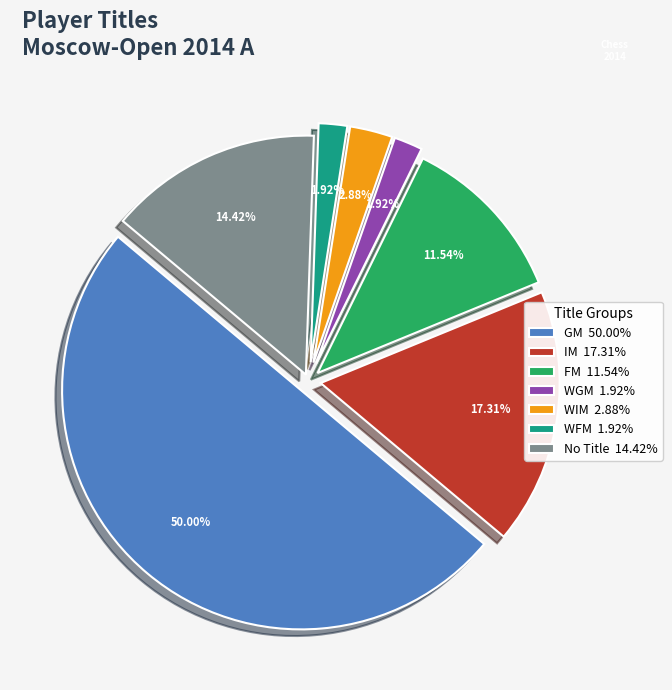

Does WIM 2.88% account for over 50% of the chart?

No